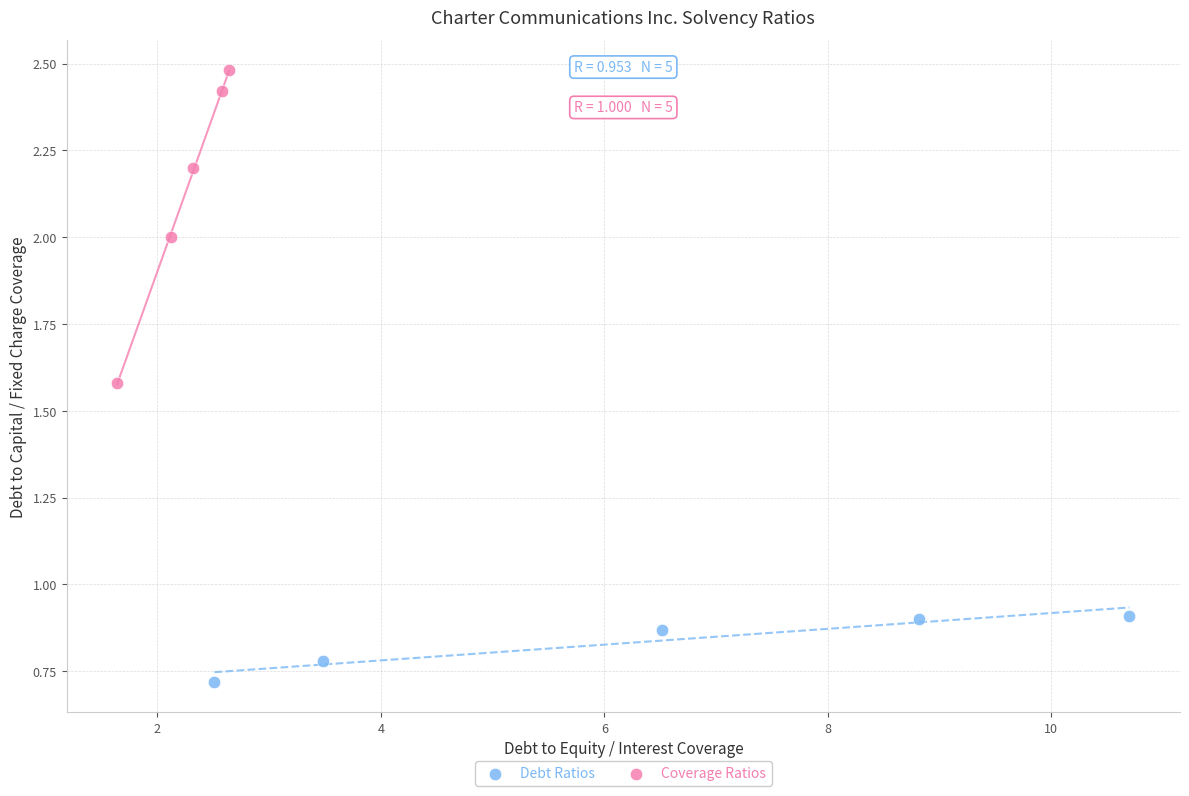

Which series has the widest spread of Y values?

Coverage Ratios